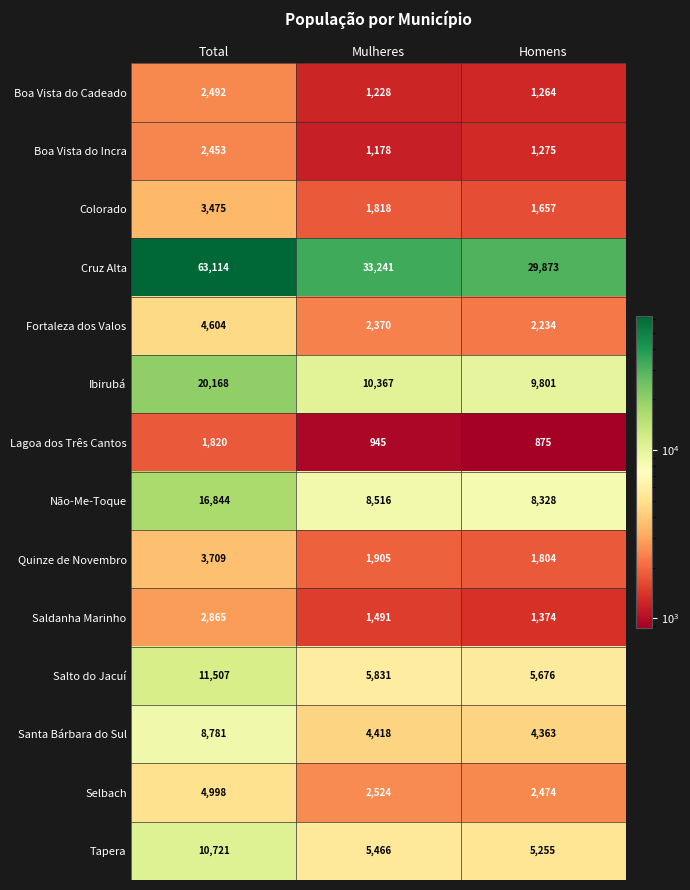

True or false: Salto do Jacuí has a value of 2843 at Homens.

False